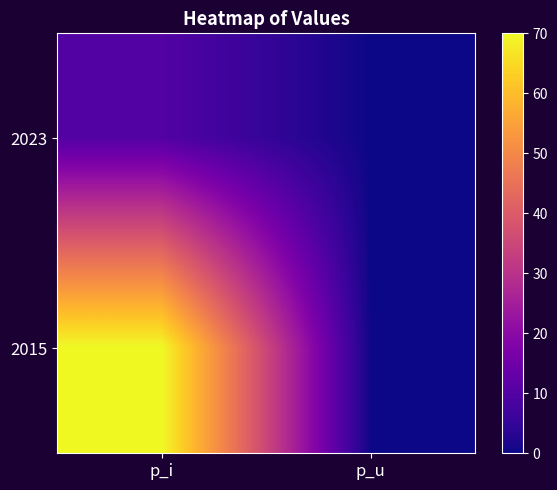

Which label corresponds to the largest value in the chart?

p_i